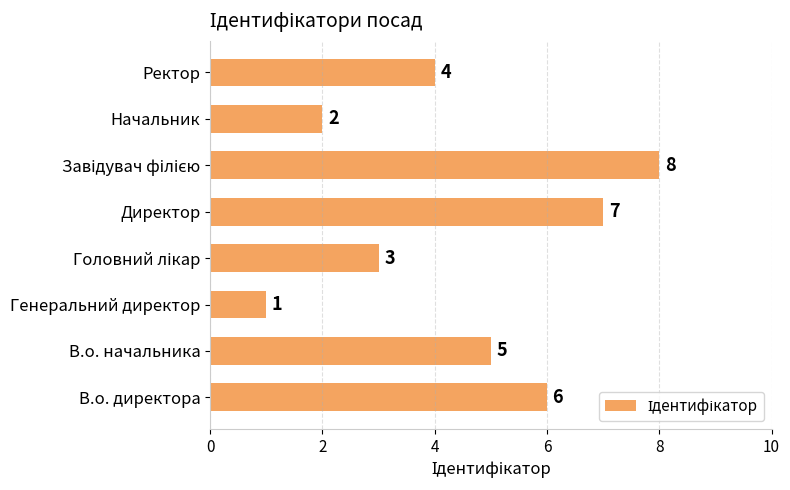

Reading bottom to top, transcribe all the data shown in this chart.

6	5	1	3	7	8	2	4